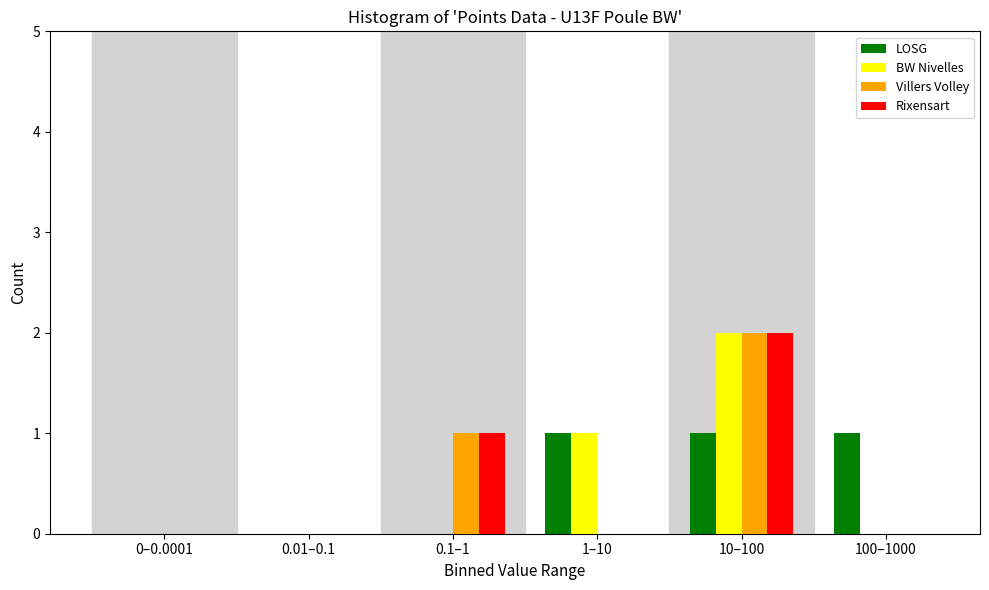

Reading left to right, extract all data points from this chart.

LOSG: 0–0.0001=0	0.01–0.1=0	0.1–1=0	1–10=1	10–100=1	100–1000=1
BW Nivelles: 0–0.0001=0	0.01–0.1=0	0.1–1=0	1–10=1	10–100=2	100–1000=0
Villers Volley: 0–0.0001=0	0.01–0.1=0	0.1–1=1	1–10=0	10–100=2	100–1000=0
Rixensart: 0–0.0001=0	0.01–0.1=0	0.1–1=1	1–10=0	10–100=2	100–1000=0